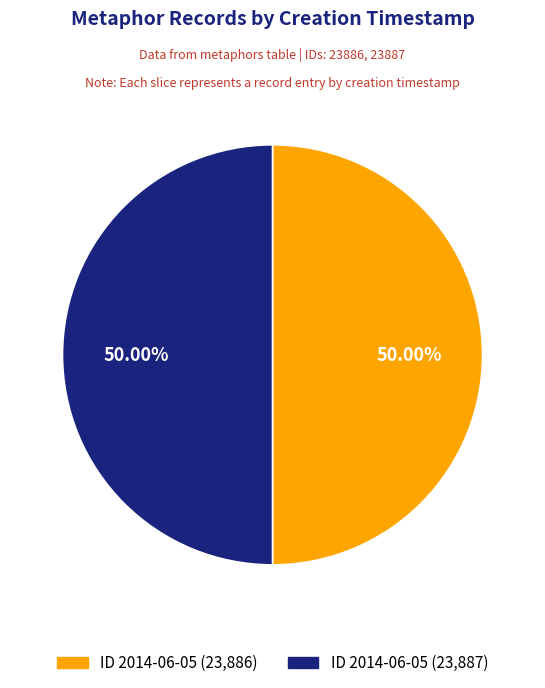

Approximately how many times larger is the value at ID 2014-06-05 (23,886) compared to ID 2014-06-05 (23,887)?

1.0